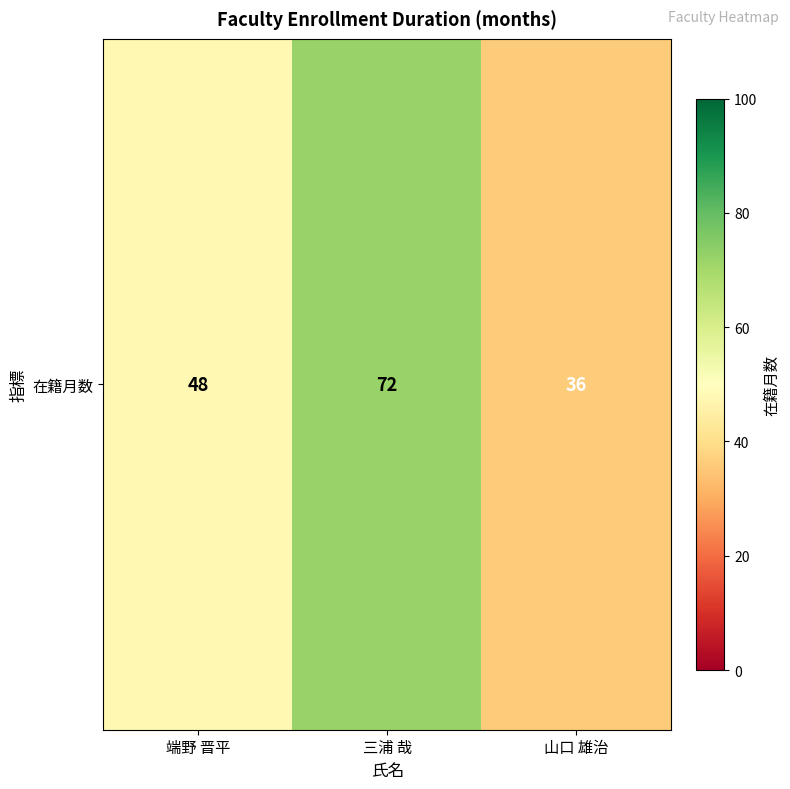

Reading left to right, extract all data points from this chart.

48	72	36